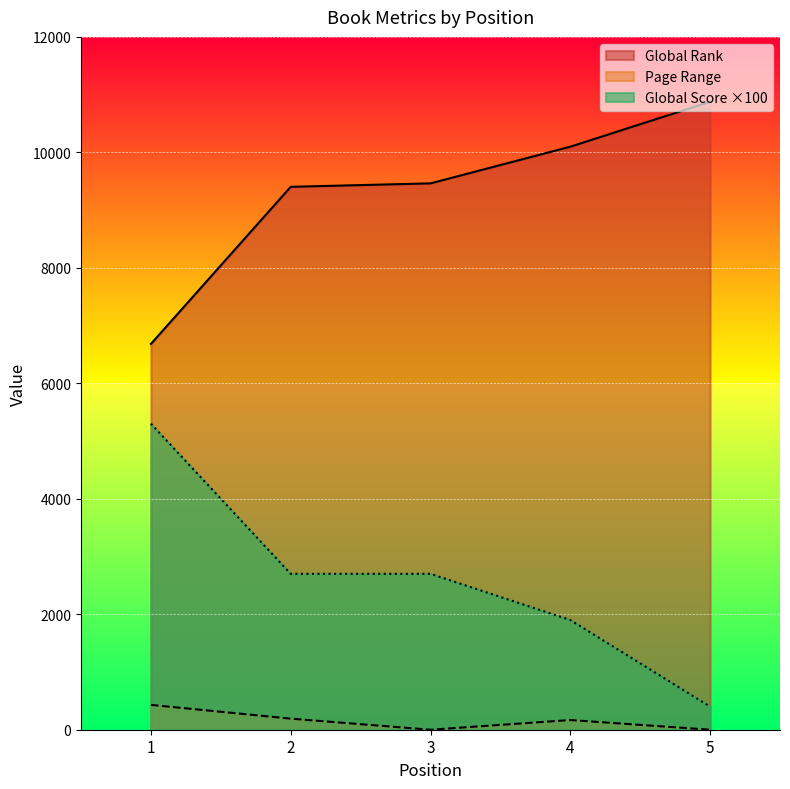

True or false: Page Range has a value of 261 at 2.

False